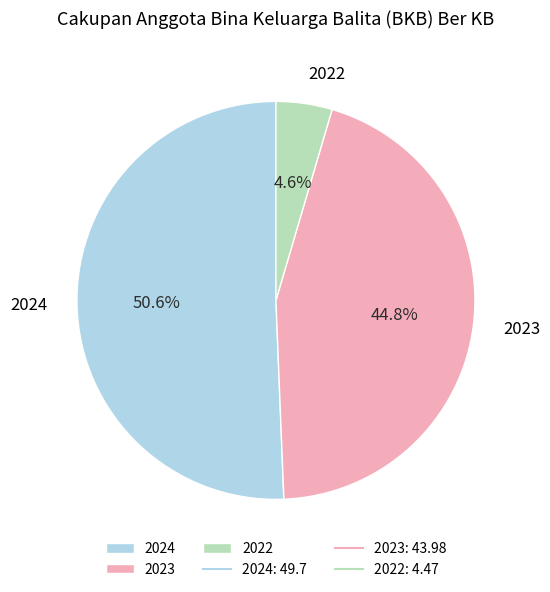

To the nearest percent, what is the combined percentage of 2023 and 2024?

95%